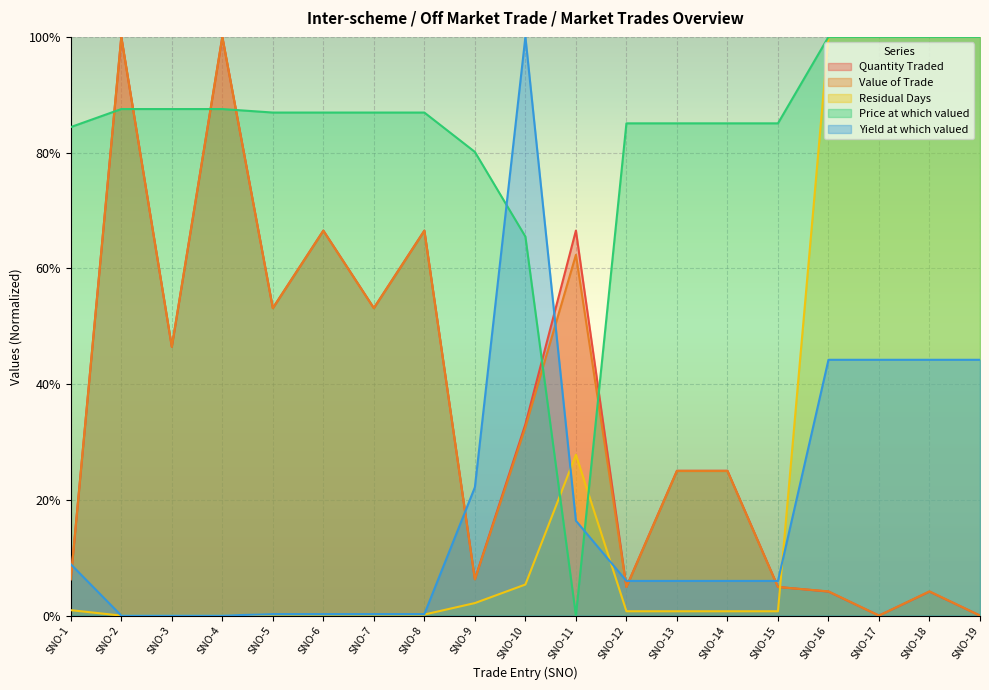

At which category is the sum across all series the highest?

SNO-2